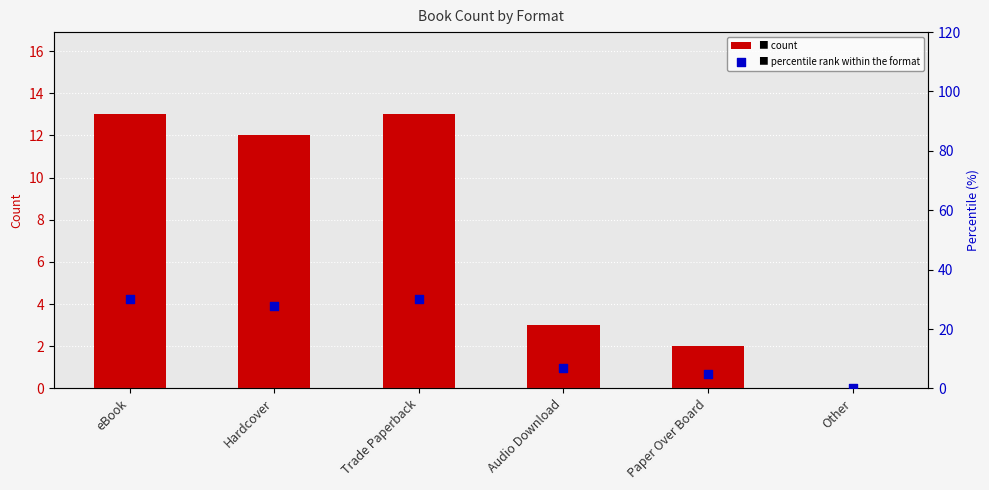

What is the total value across all series at Trade Paperback?

43.2